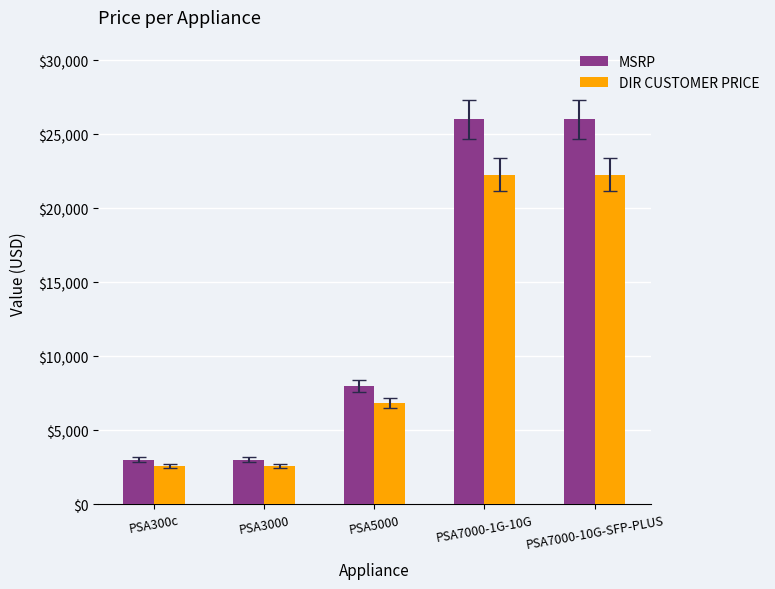

Between PSA300c and PSA7000-1G-10G, which series saw the biggest shift?

MSRP